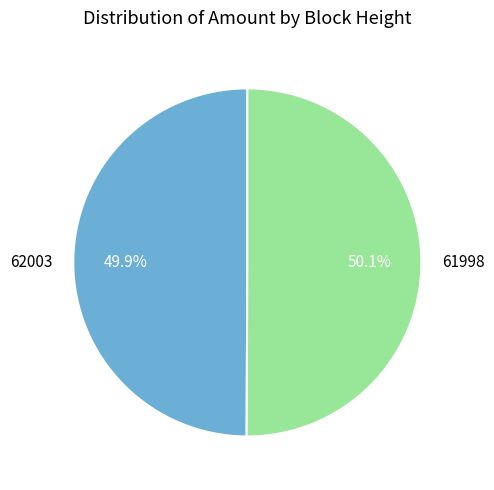

Does any single category account for the majority?

Yes